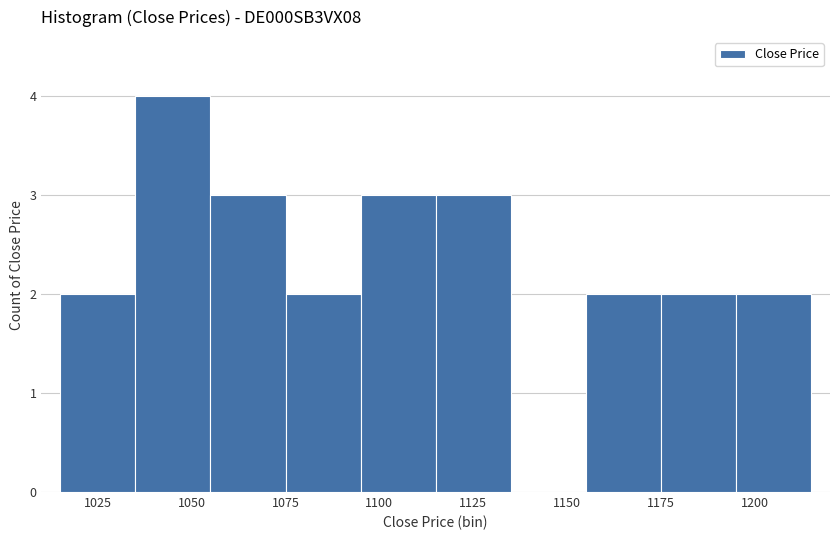

Reading left to right, transcribe this chart: for each bar, give the range it covers on the x-axis and its height. The values are not printed on the chart, so give them approximately, as read against the axis.

1015 to 1035: 2
1035 to 1055: 4
1055 to 1075: 3
1075 to 1095: 2
1095 to 1115: 3
1115 to 1135: 3
1135 to 1155: 0
1155 to 1175: 2
1175 to 1195: 2
1195 to 1215: 2